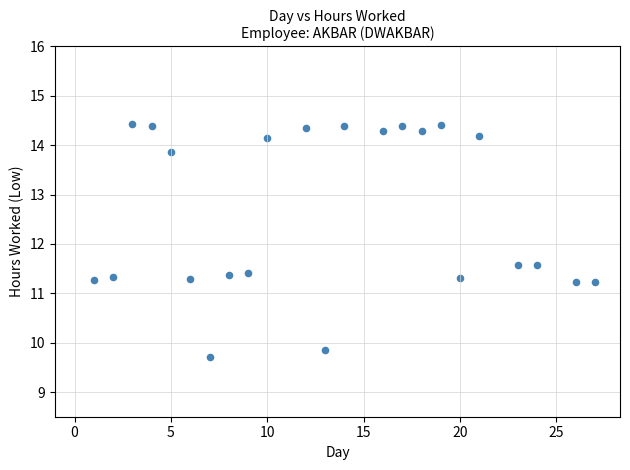

What is the range of X values (max minus min)?

26.0